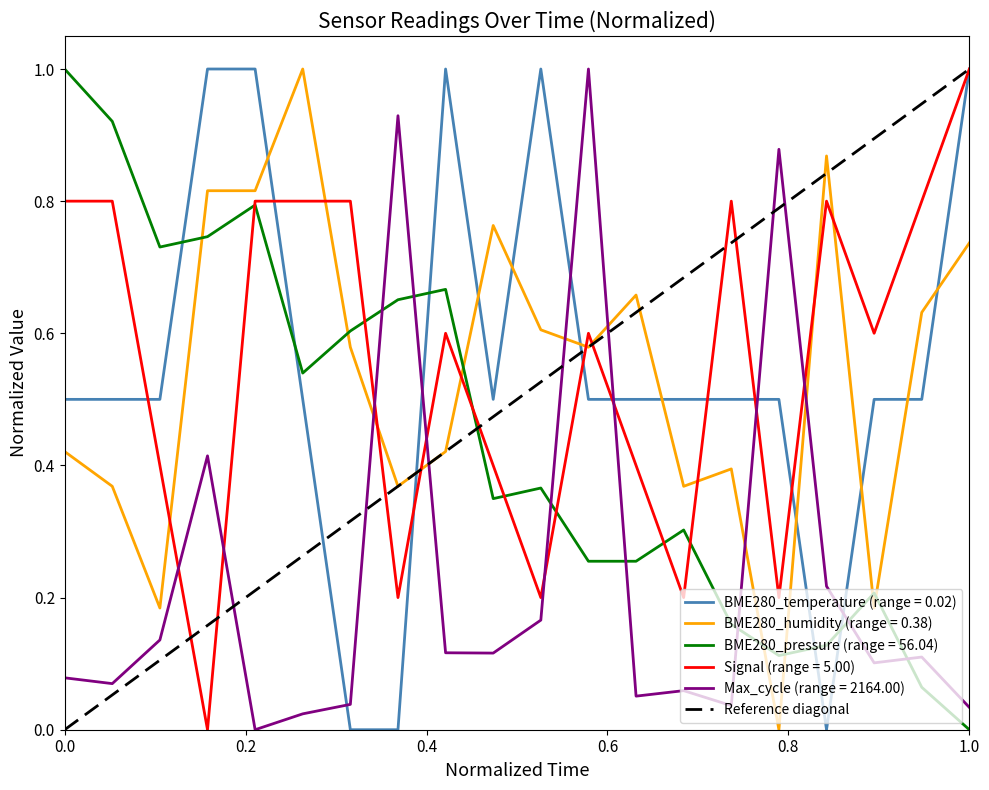

The chart shows a value of 0 at 0.0. True or false?

False